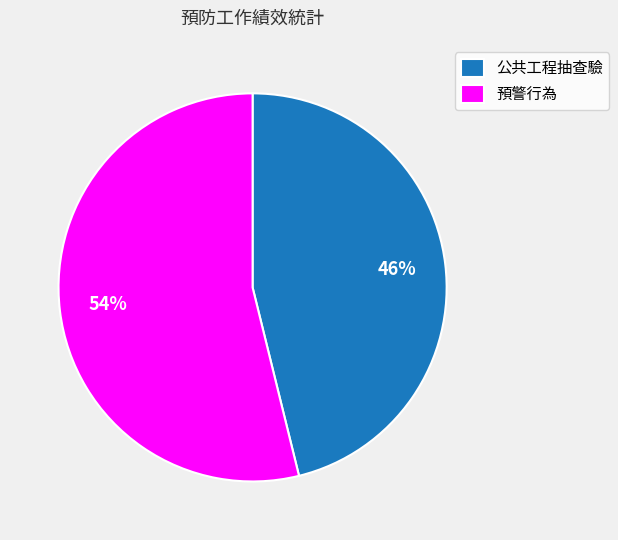

Does 公共工程抽查驗 account for over 50% of the chart?

No